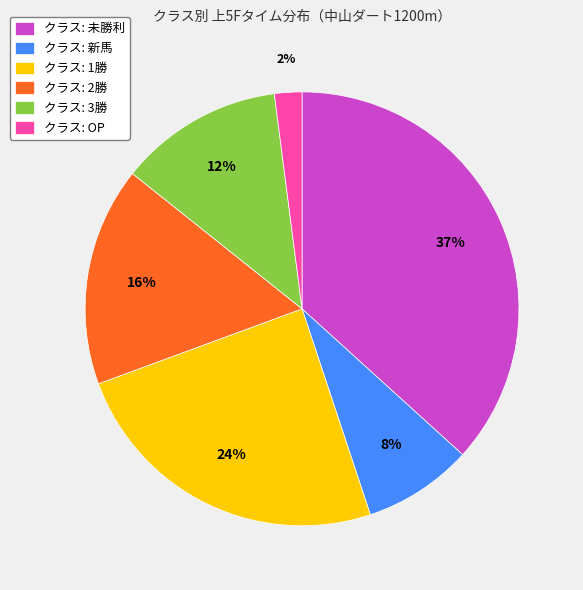

Count the number of slices in the pie.

6